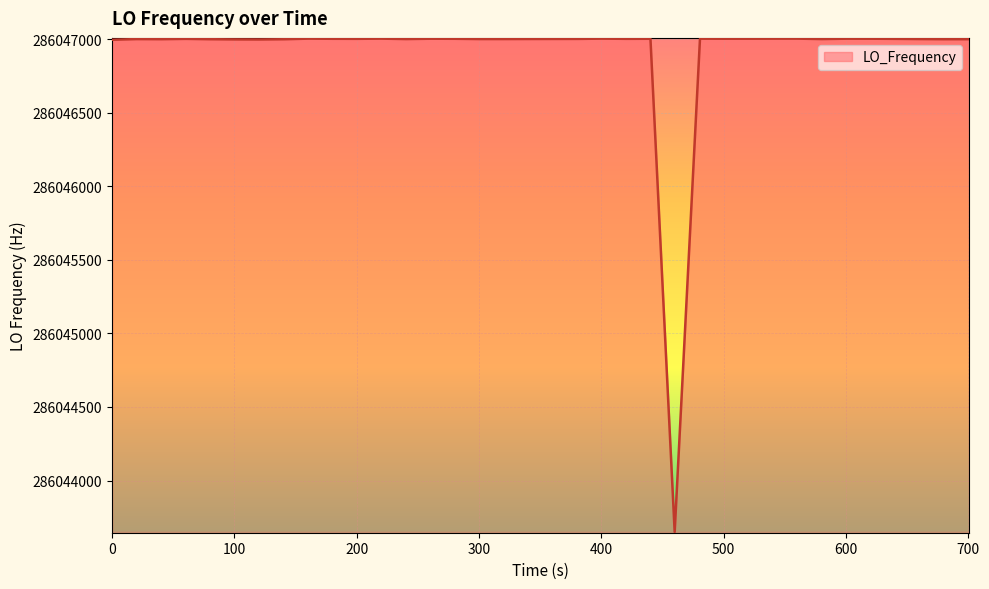

What is the smallest value displayed?

286043650.4